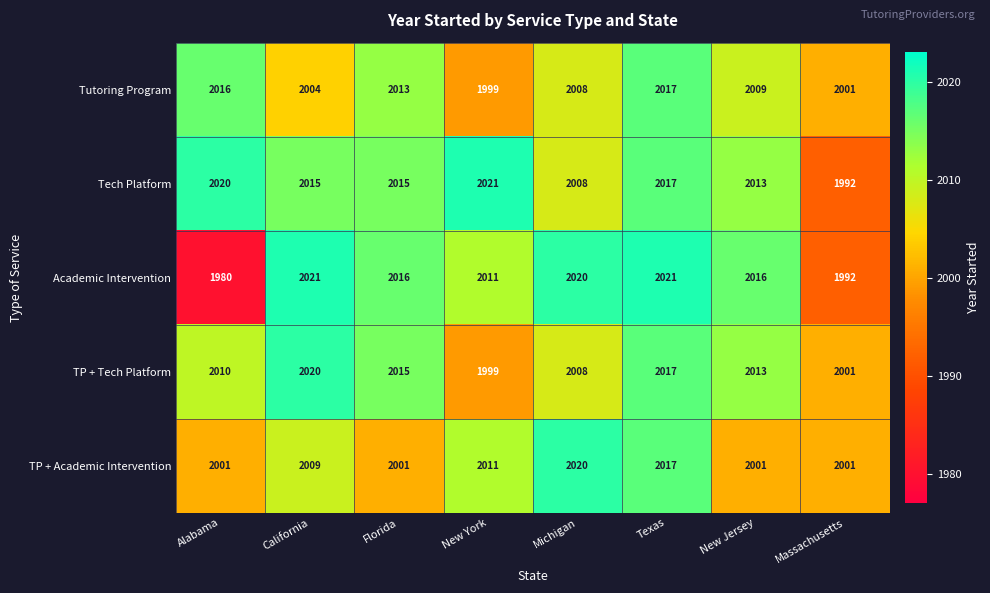

Rank the series at Alabama from highest to lowest value.

Tech Platform, Tutoring Program, TP + Tech Platform, TP + Academic Intervention, Academic Intervention